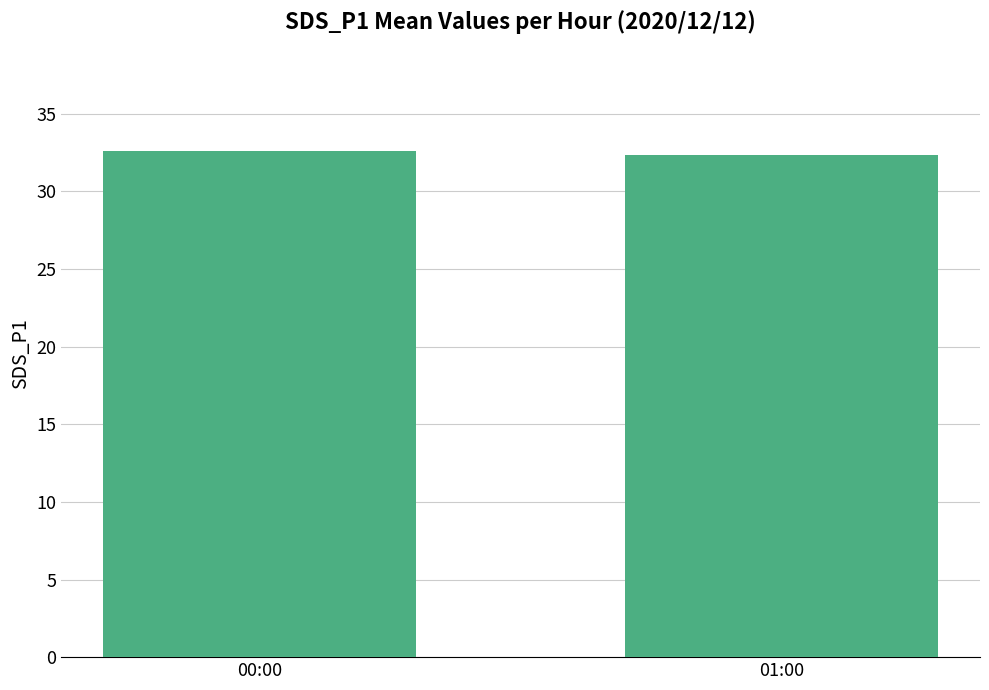

What is the smallest value displayed?

32.3